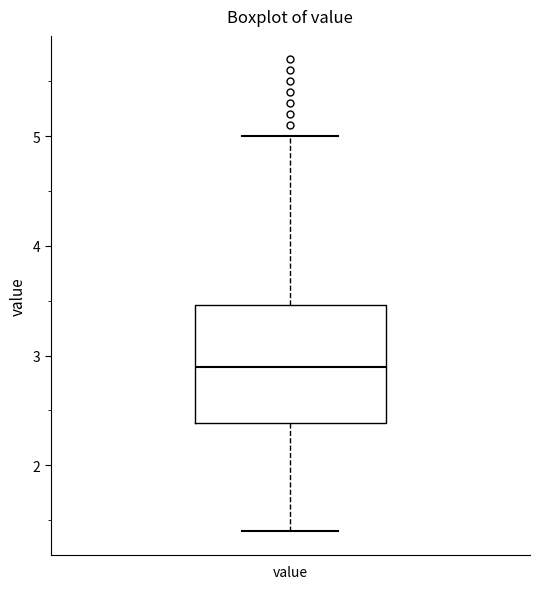

Where is the lower edge of the box for value on the y-axis? The values are not printed on the chart, so give them approximately, as read against the axis.

2.4